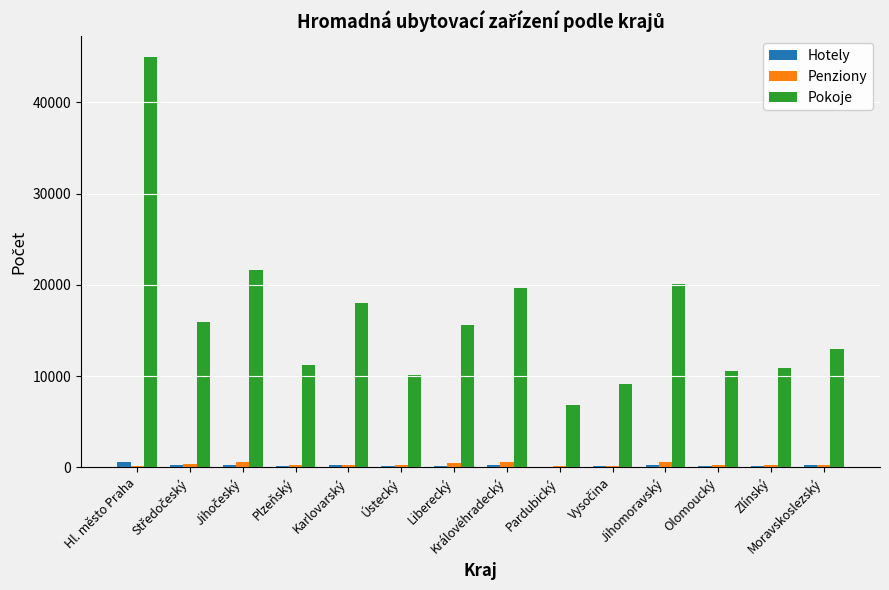

At which category is the sum across all series the highest?

Hl. město Praha